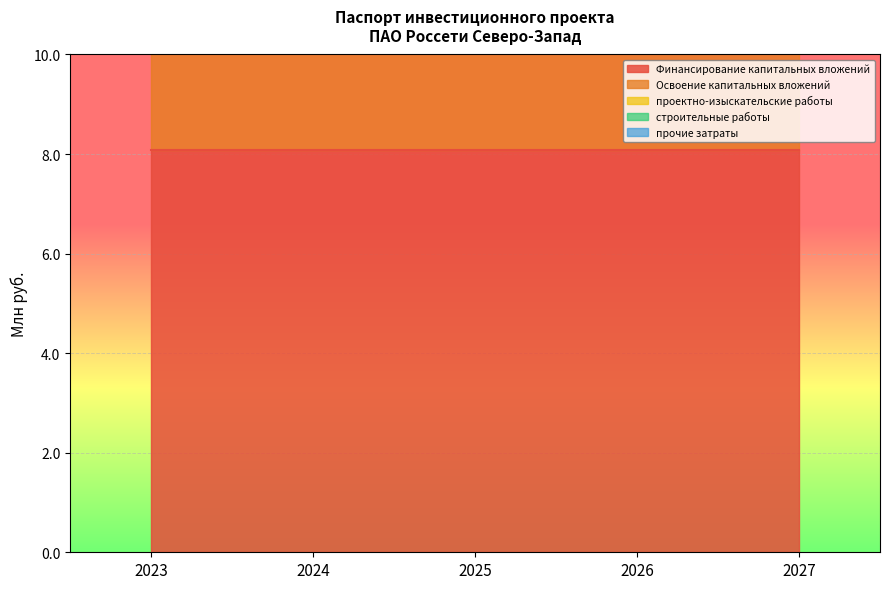

Read the Финансирование капитальных вложений value at 2023.

8.1